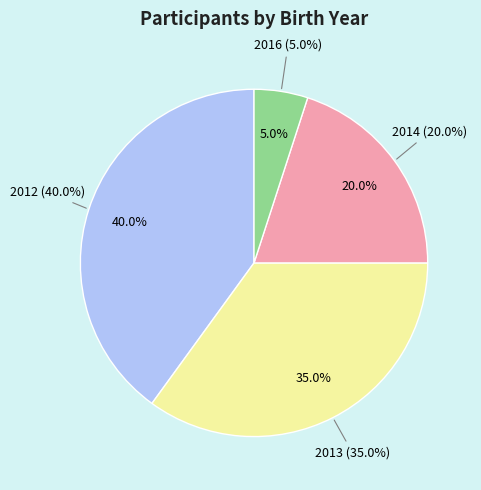

What is the smallest slice in the pie chart?

2016